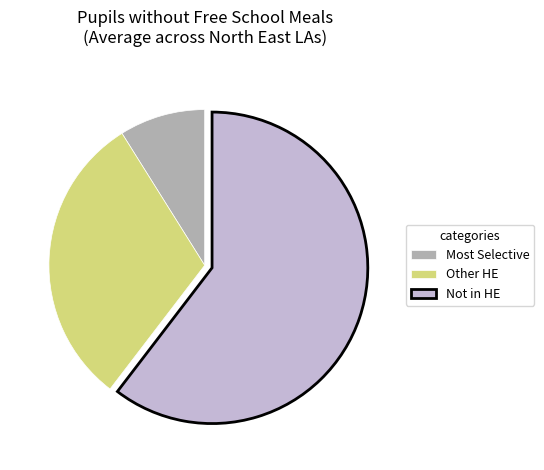

The Most Selective slice represents 19% of the pie. True or false?

False